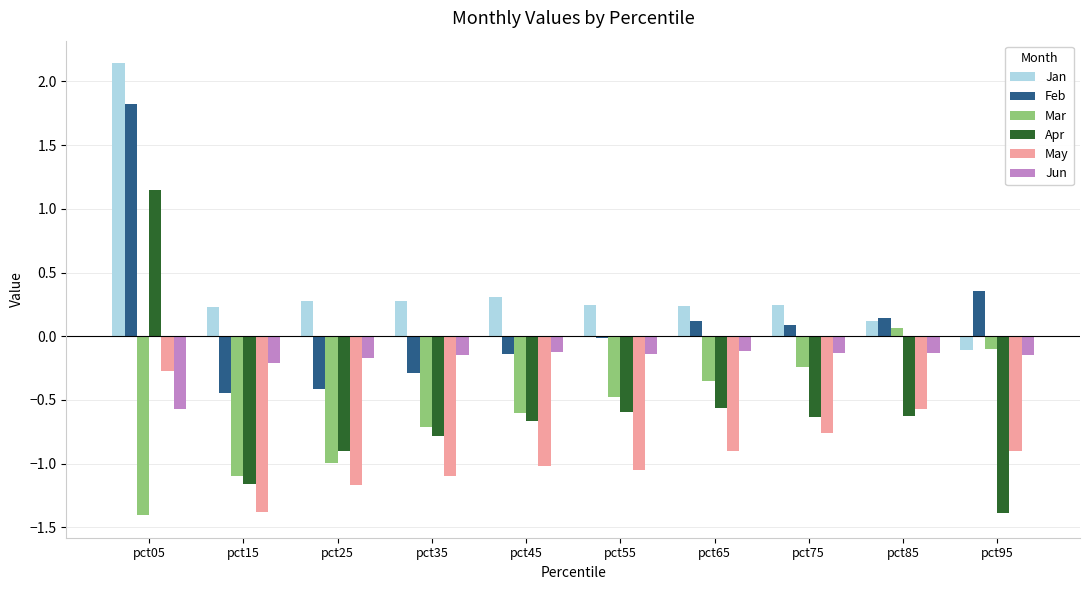

At pct15, list the series in order from largest to smallest.

Jan, Jun, Feb, Mar, Apr, May